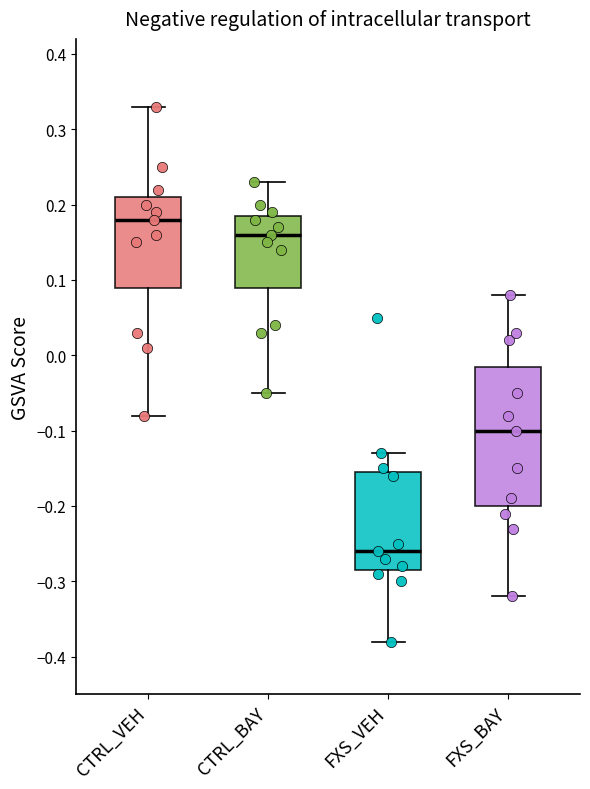

Reading left to right, read every box against the y-axis: the position of its median line, the range the box covers, and the ends of its whiskers. The values are not printed on the chart, so give them approximately, as read against the axis.

CTRL_VEH: median 0.18, box 0.09 to 0.21, whiskers -0.08 to 0.33
CTRL_BAY: median 0.16, box 0.09 to 0.19, whiskers -0.05 to 0.23
FXS_VEH: median -0.26, box -0.28 to -0.15, whiskers -0.38 to -0.13
FXS_BAY: median -0.10, box -0.20 to -0.01, whiskers -0.32 to 0.08